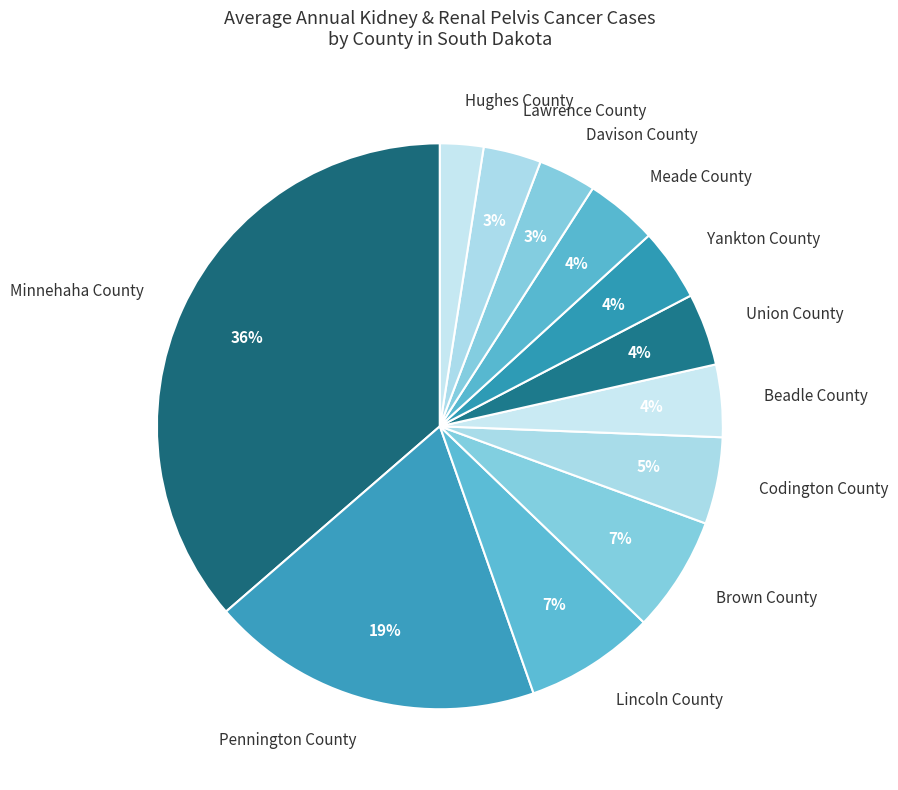

To the nearest percent, what is the combined percentage of Davison County and Brown County?

10%